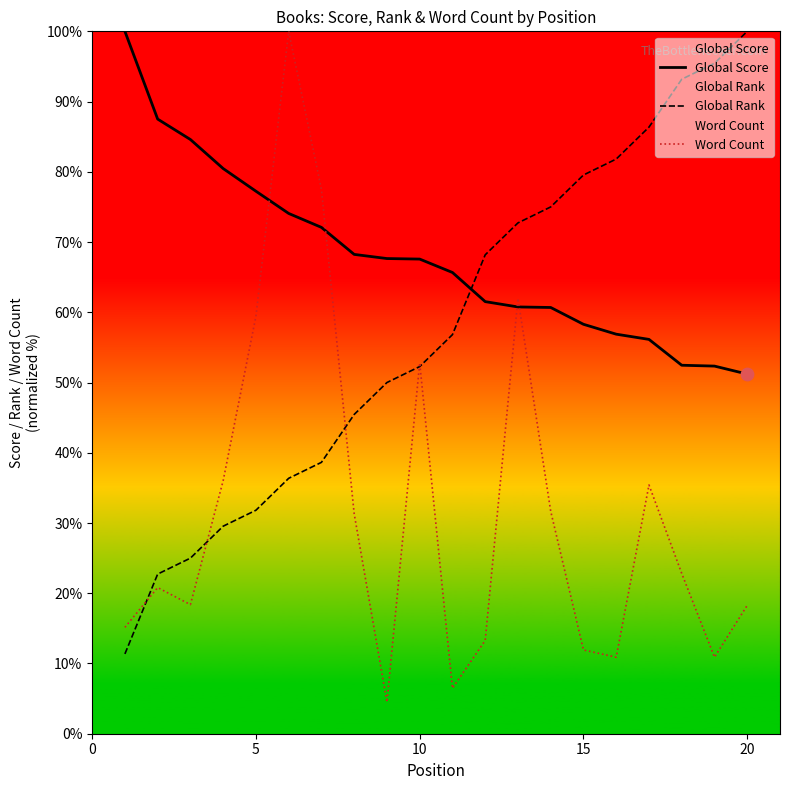

Is the value of Global Rank at 5 greater than the value of Word Count at 5?

No